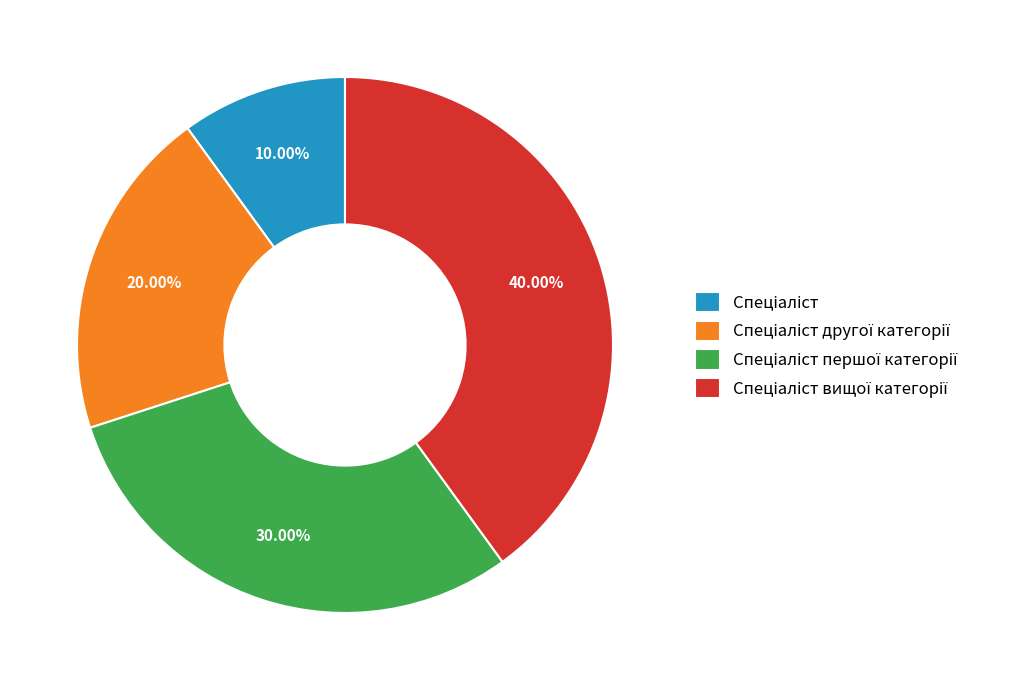

Does any single category account for the majority?

No